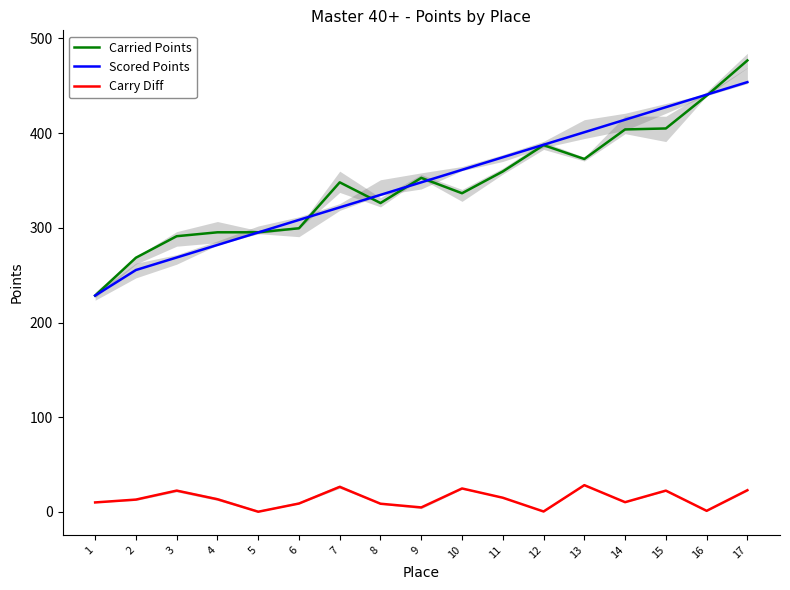

True or false: Scored Points has more than 0 interior local peaks.

False